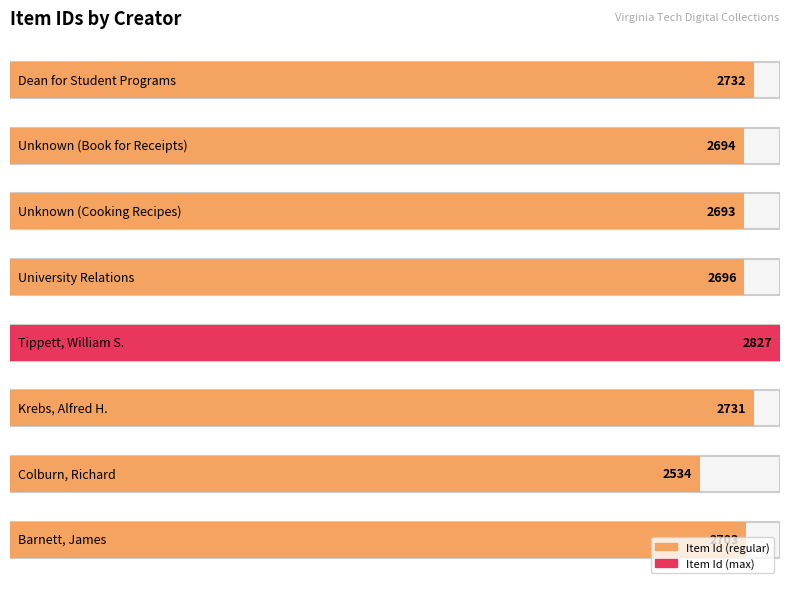

Between University Relations and Barnett, James, which is larger?

Barnett, James